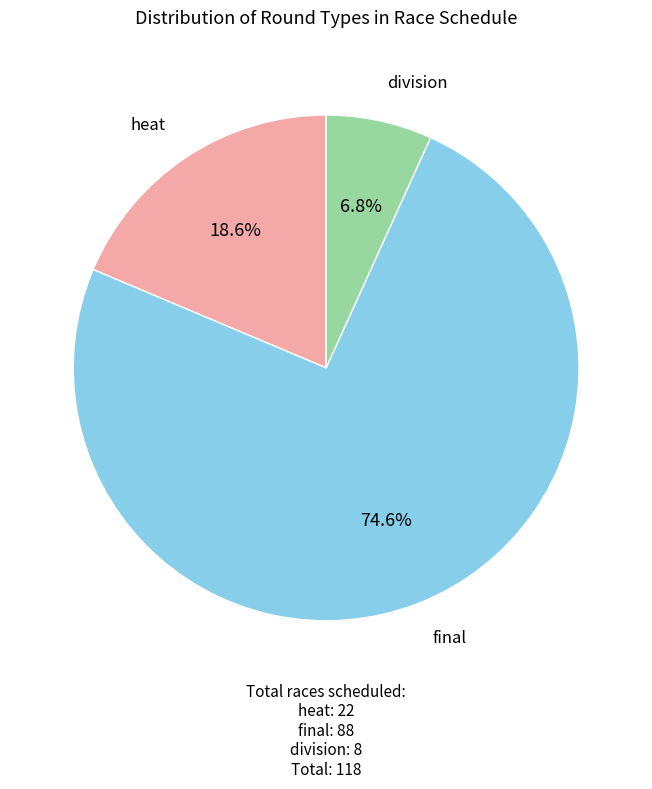

Does any single category account for the majority?

Yes